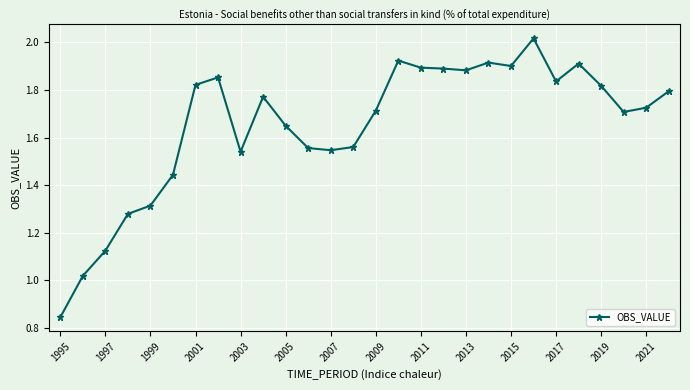

What is the sum of all values?

46.3